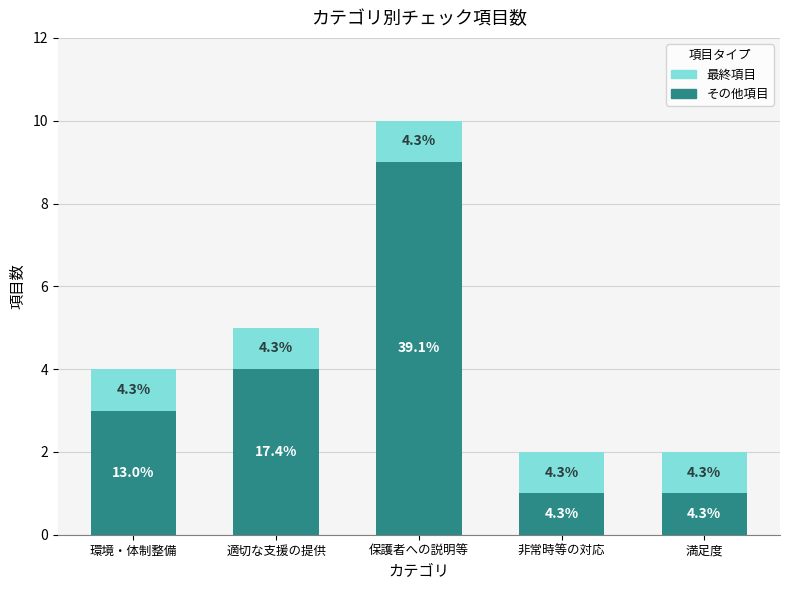

Reading left to right, what are all the values shown in this chart?

各カテゴリ合計: 環境・体制整備=4	適切な支援の提供=5	保護者への説明等=10	非常時等の対応=2	満足度=2
最終項目: 環境・体制整備=1	適切な支援の提供=1	保護者への説明等=1	非常時等の対応=1	満足度=1